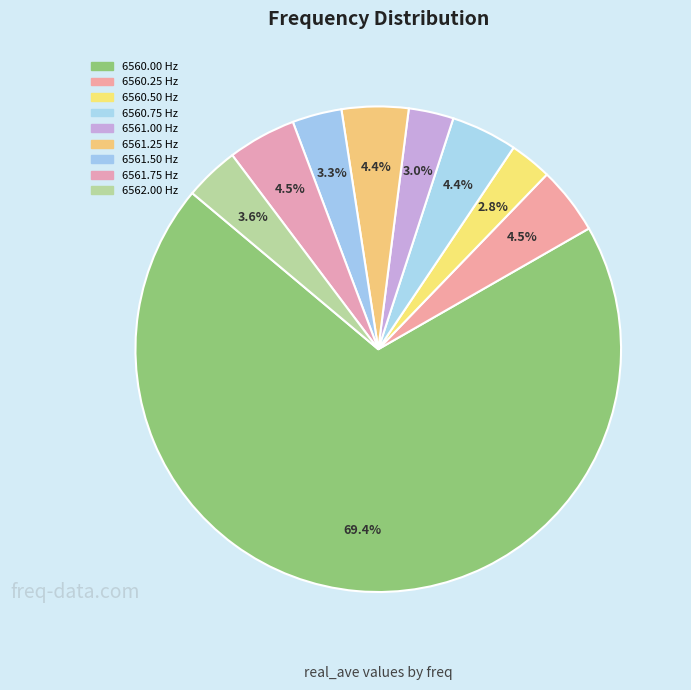

Which category has the biggest portion of the pie?

6560.0